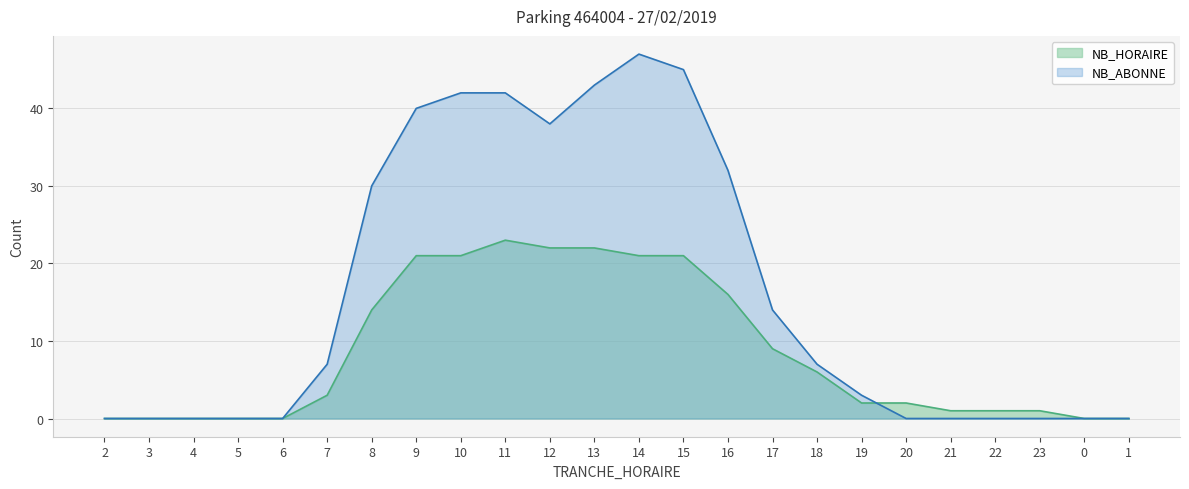

The NB_HORAIRE series shows 0 at 5. True or false?

True